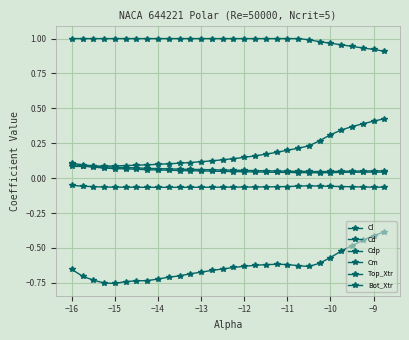

How many distinct data groups are displayed?

6